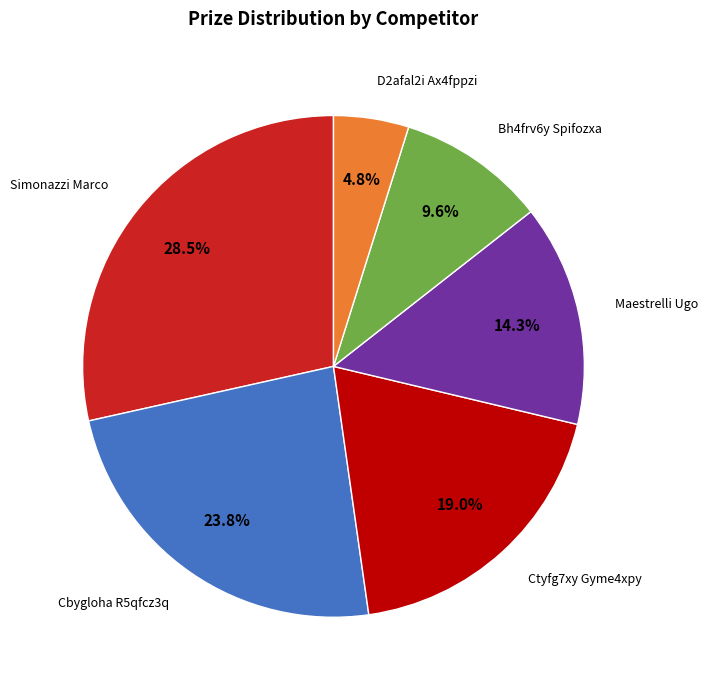

Does any single category account for the majority?

No